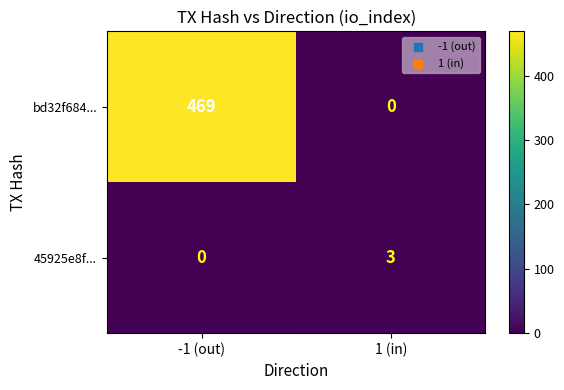

What is the maximum value shown in the chart?

469